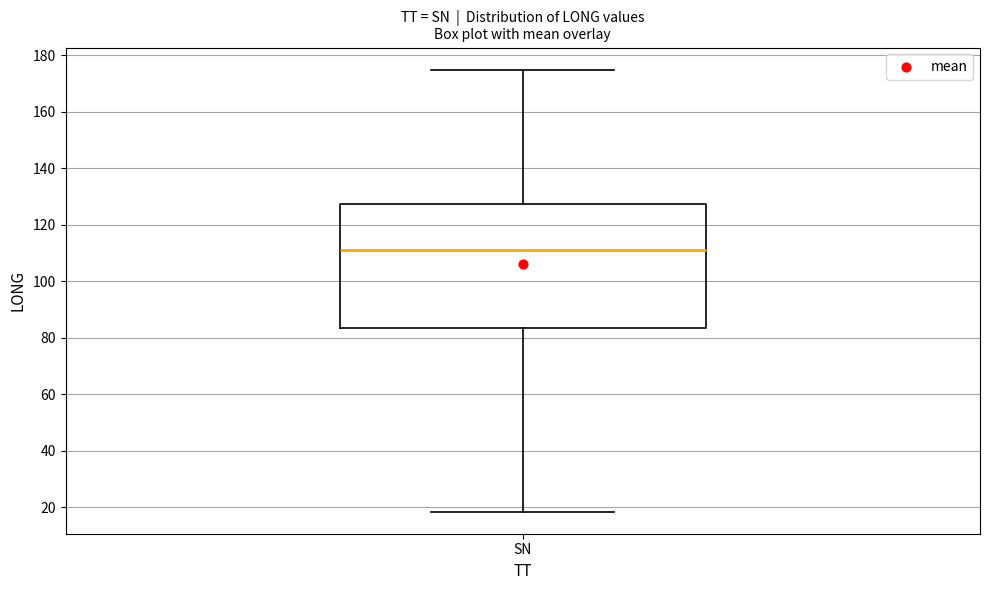

Transcribe this box plot: give where the median line is, the range the box spans, and where the two whiskers end, as read against the y-axis. The values are not printed on the chart, so give them approximately, as read against the axis.

median 110, box 84 to 128, whiskers 18 to 174